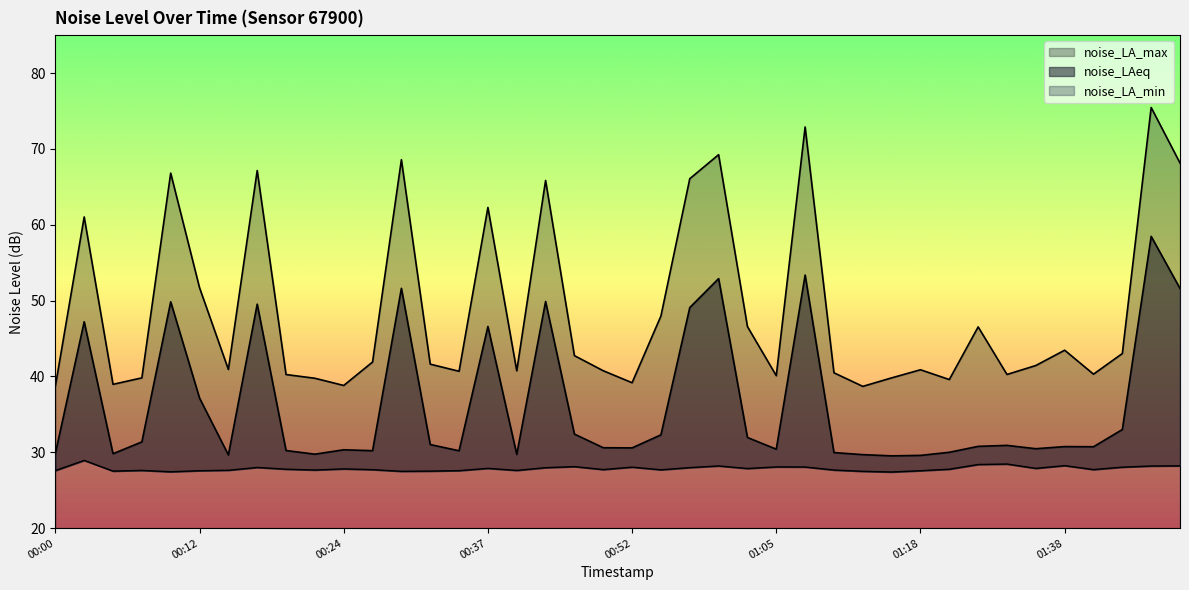

Is it true that noise_LA_min equals 9.1 at 00:02?

False